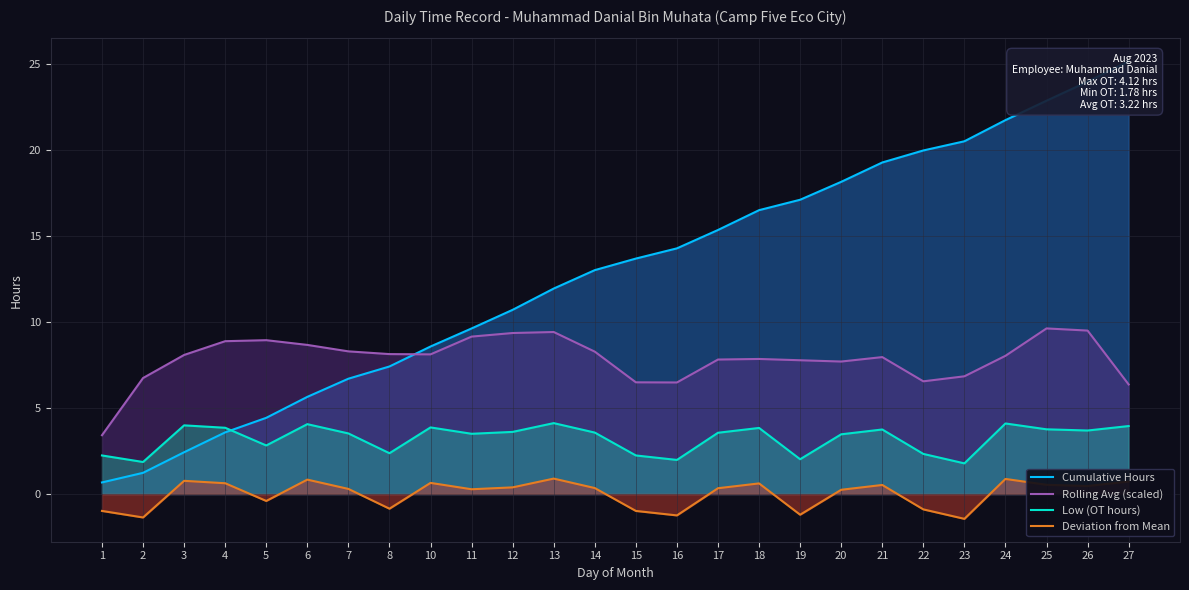

In Low (OT hours), how many points are higher than both neighbors (excluding endpoints)?

7